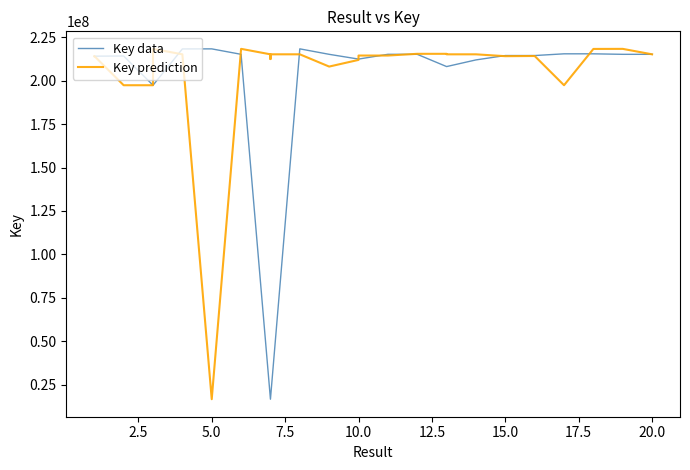

List the series in order of their peak value, lowest first.

Key data, Key prediction